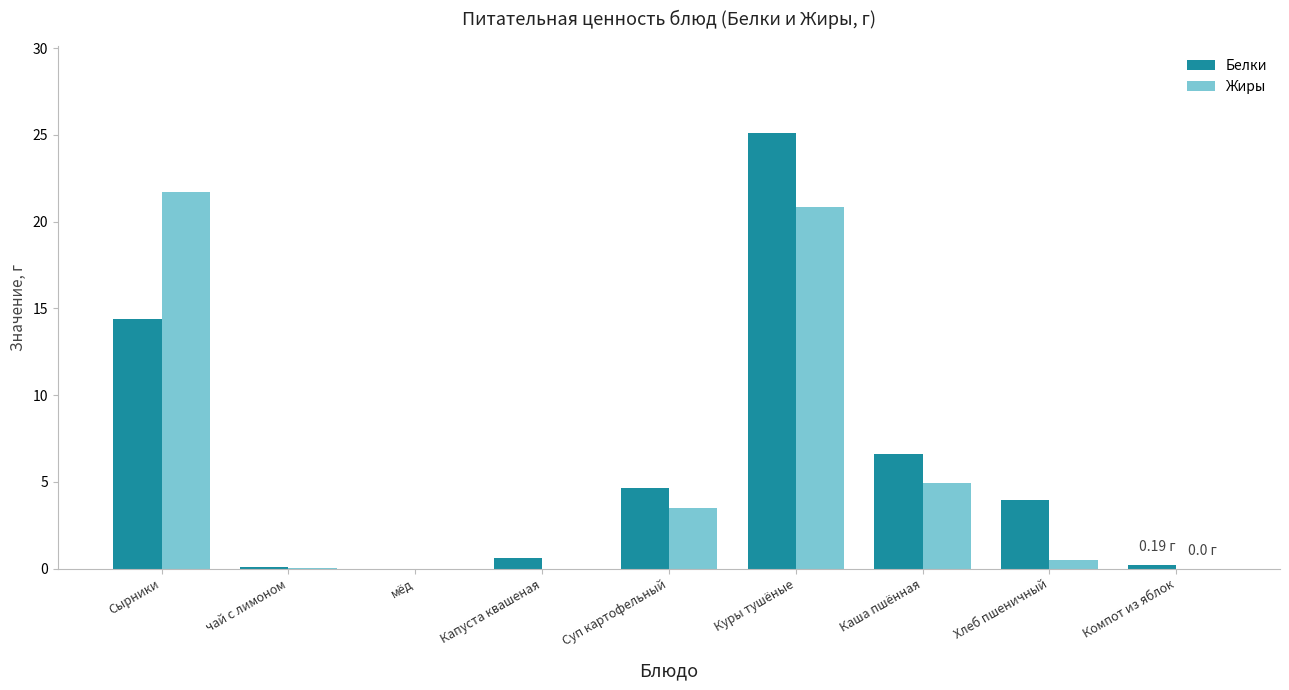

What is the sum of the Жиры values at Суп картофельный and мёд?

3.5